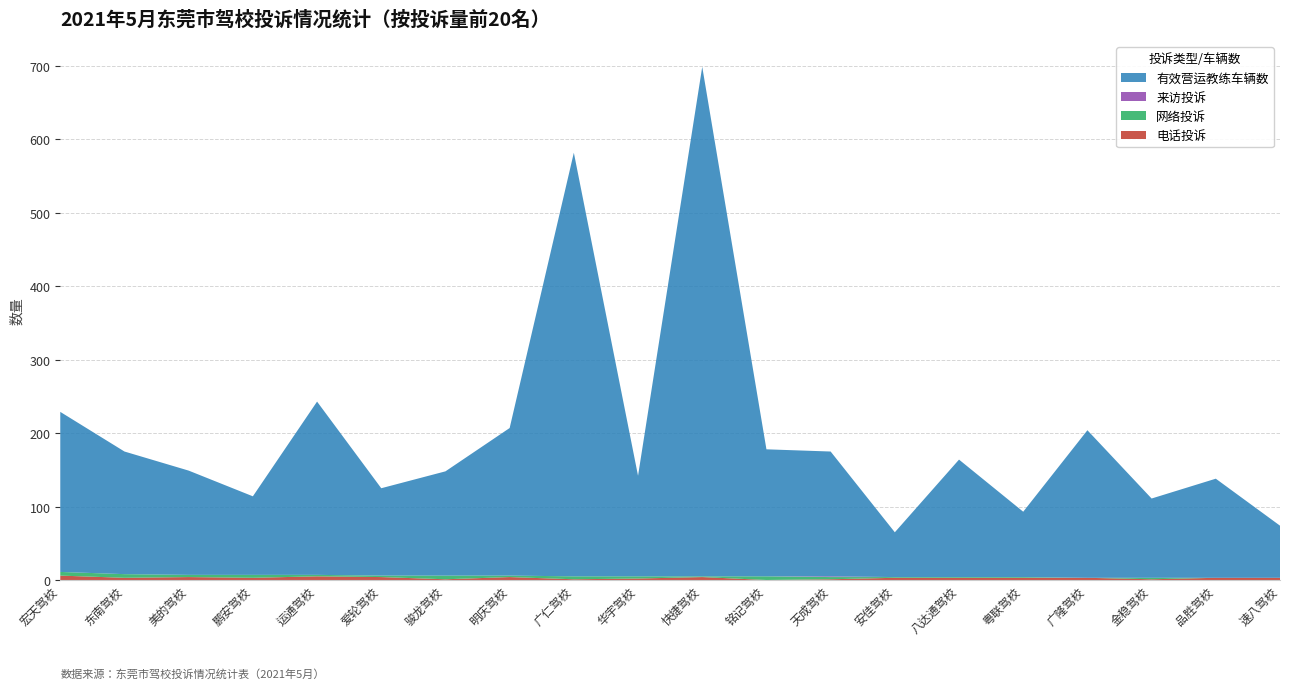

Reading left to right, transcribe all the data shown in this chart.

电话投诉: 6	3	4	3	5	4	1	4	1	2	4	0	1	3	3	3	3	1	3	3
网络投诉: 5	5	3	4	2	2	5	2	4	3	1	5	3	1	1	1	0	2	0	0
来访投诉: 0	0	0	0	0	0	0	0	0	0	0	0	1	0	0	0	0	0	0	0
有效营运教练车辆数: 218	167	142	107	236	119	142	201	577	137	694	173	170	61	160	89	201	108	135	71